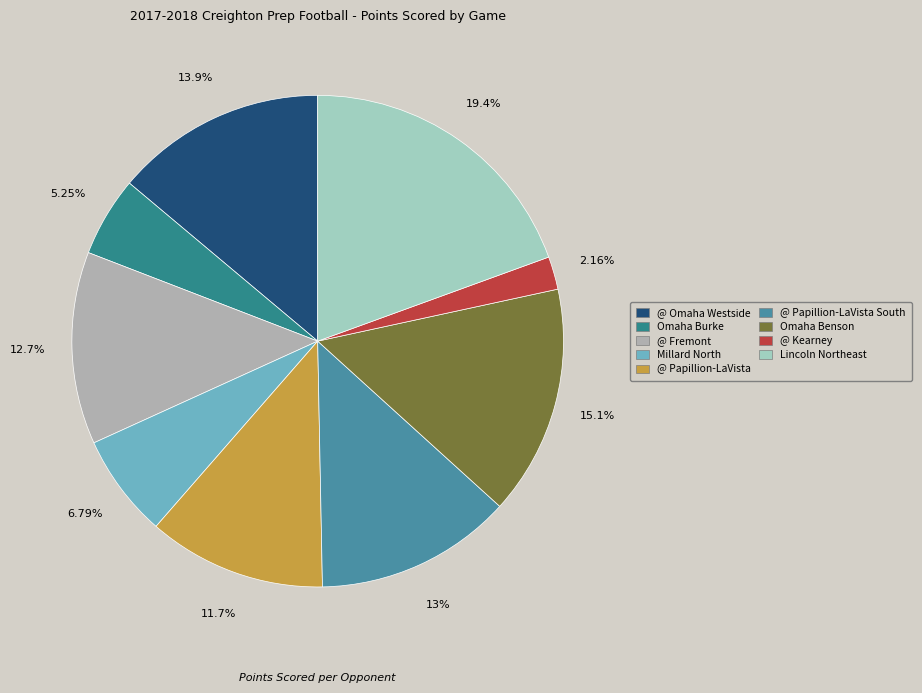

How many segments does this pie chart have?

9